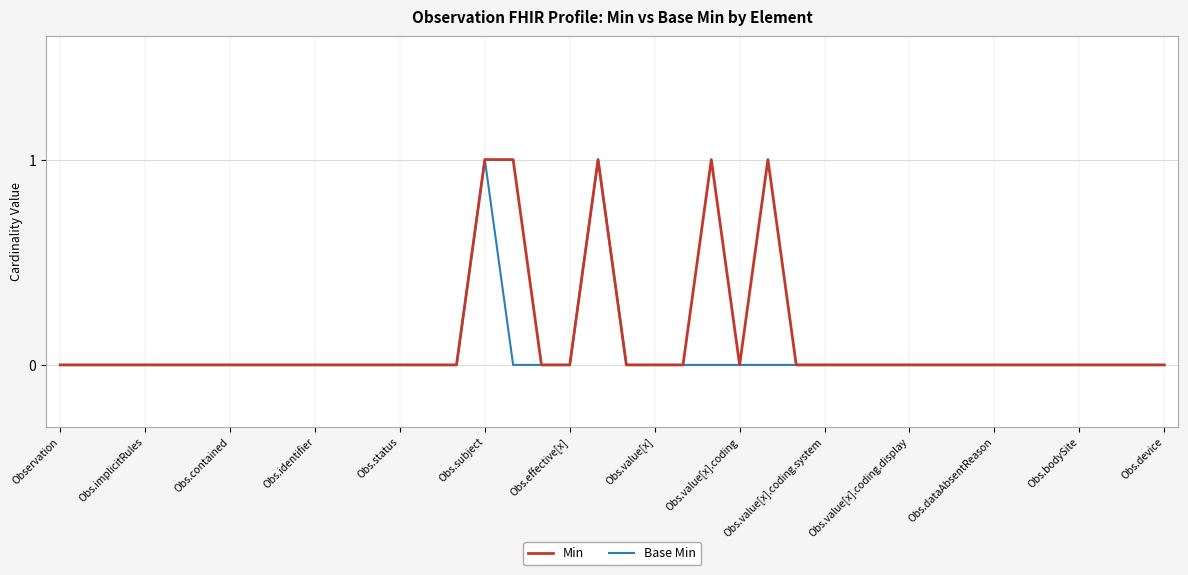

Which series has the largest range (max minus min)?

Min